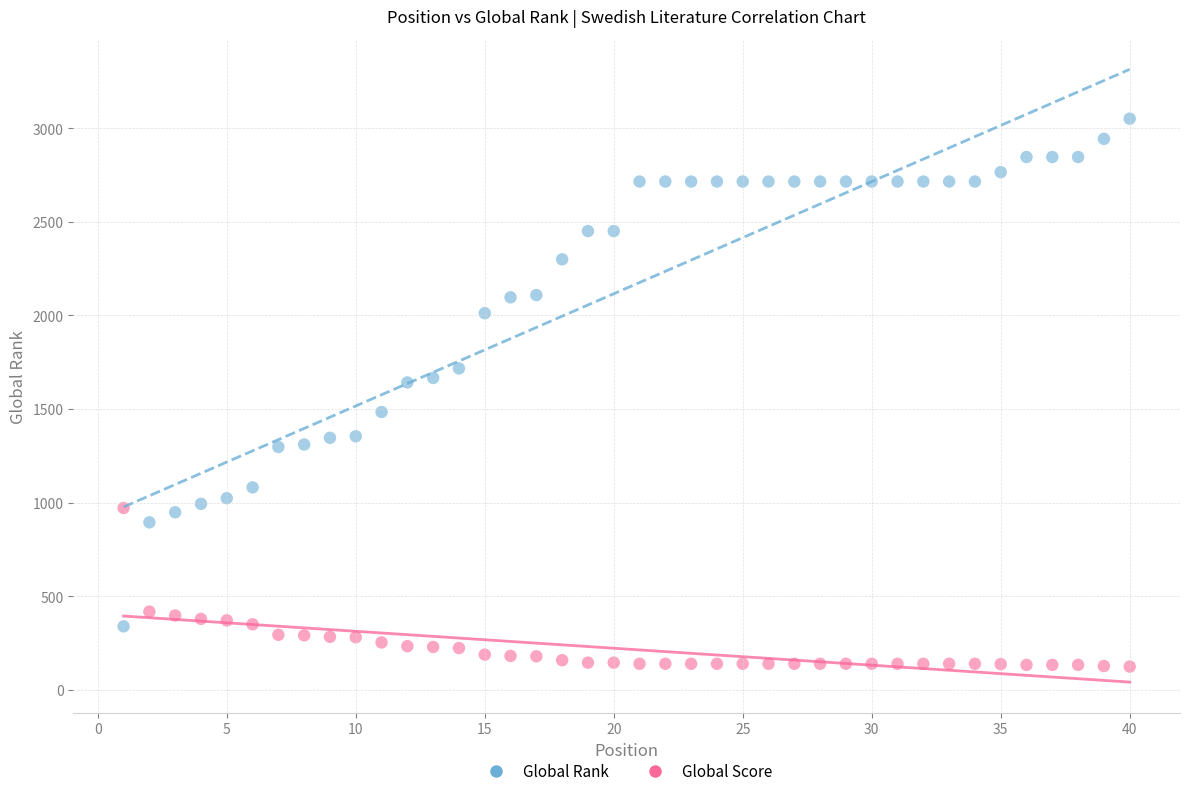

What is the X range (max minus min) for the scatter plot?

39